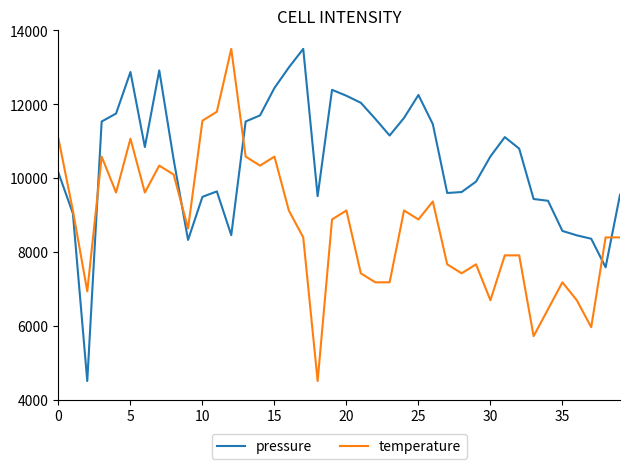

In pressure, how many points are lower than both neighbors (excluding endpoints)?

8